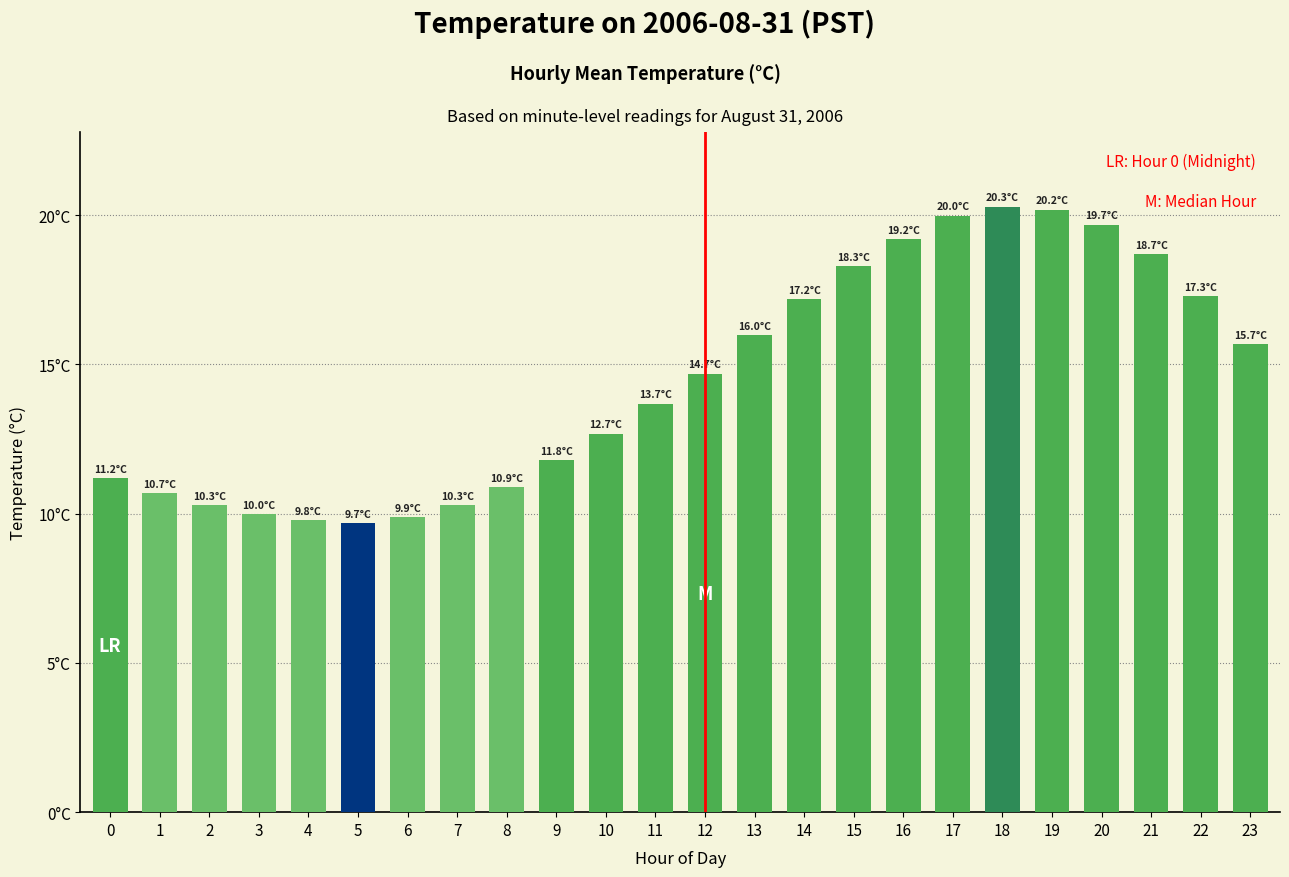

Does the chart contain any negative values?

No